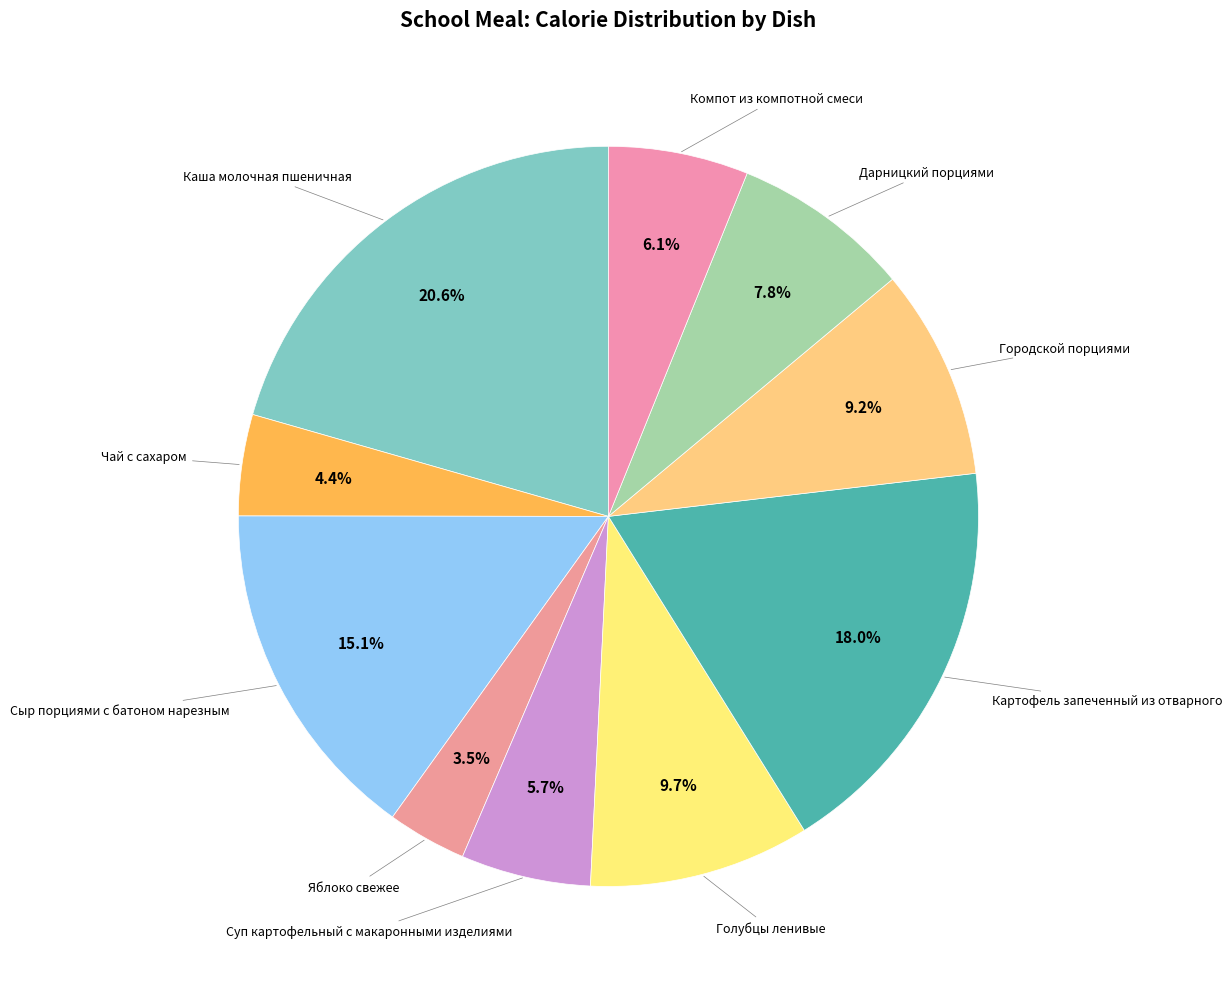

How many segments does this pie chart have?

10